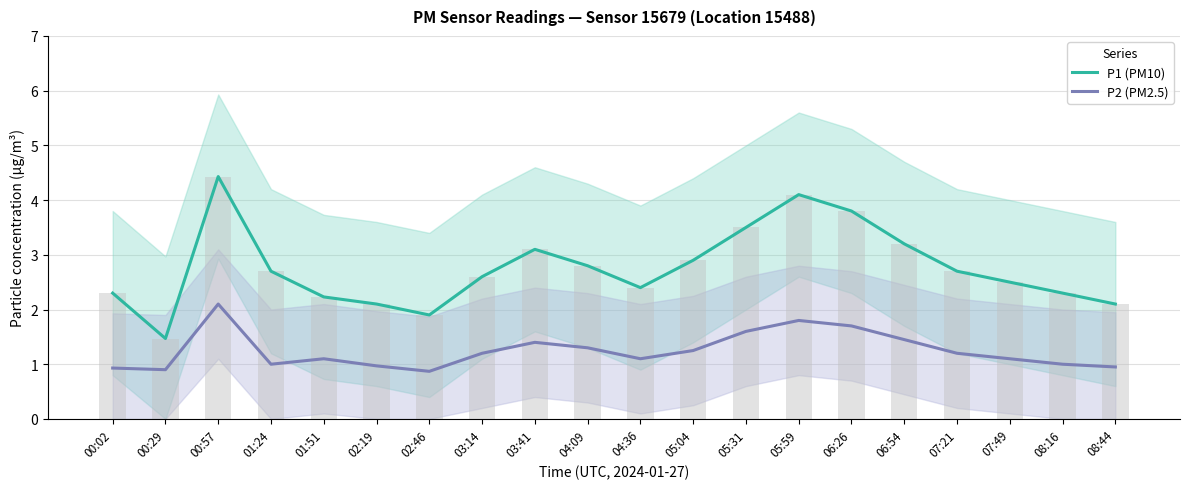

Between 01:24 and 00:57, which is larger?

00:57